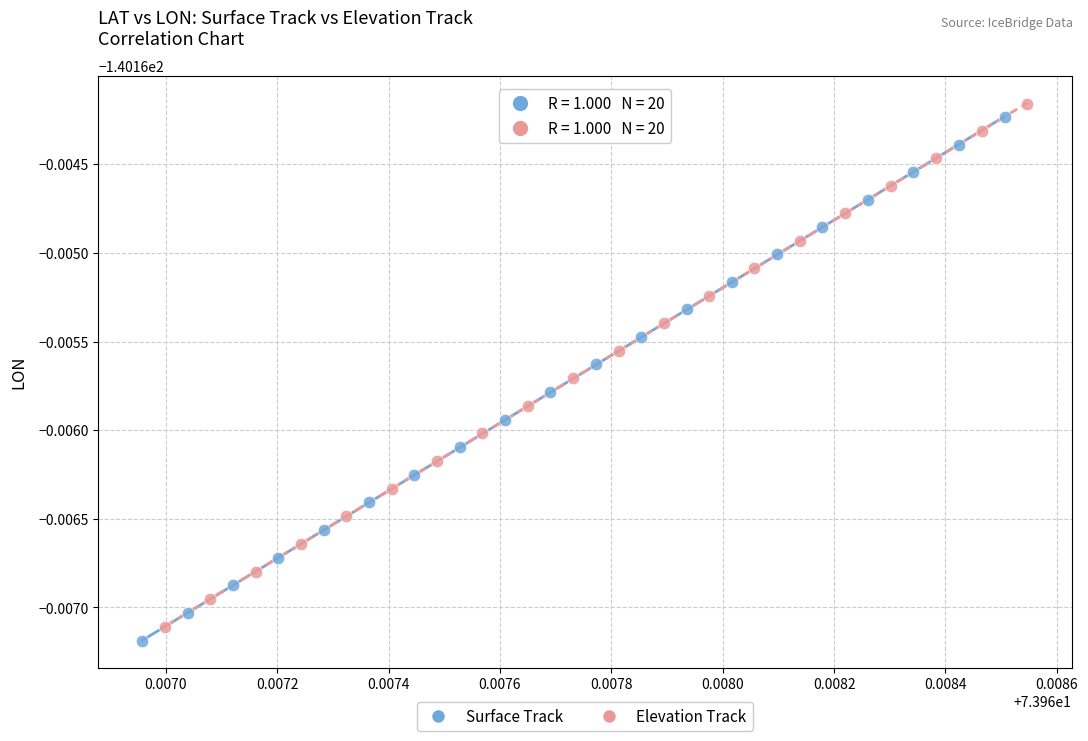

Which series reaches the minimum Y coordinate?

Surface Track